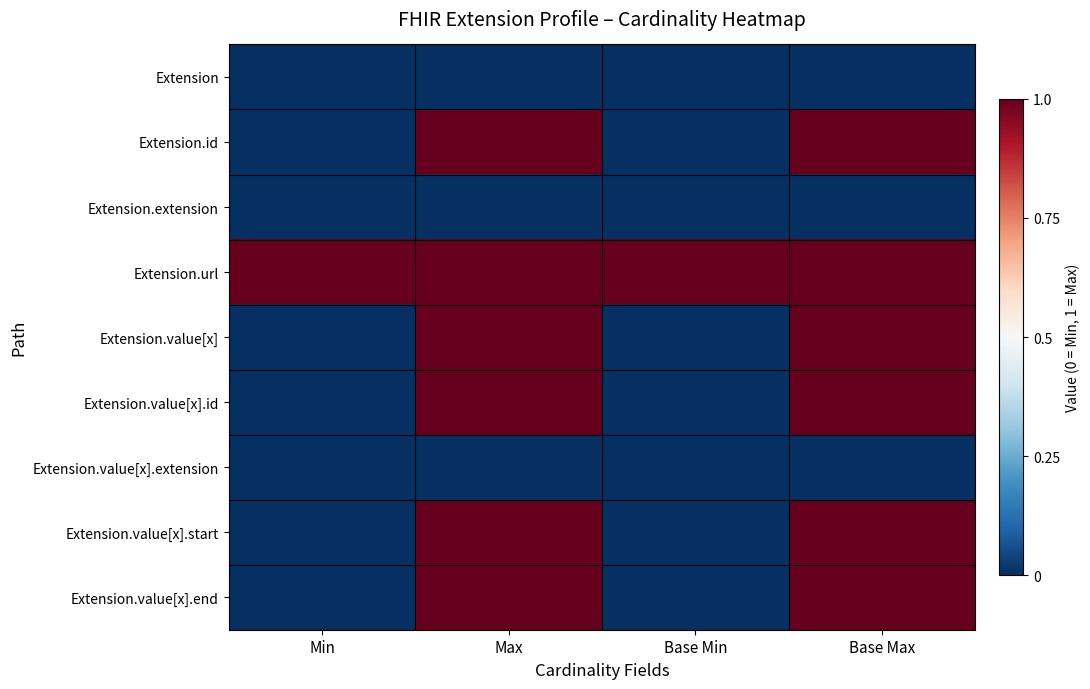

Reading right to left, what are all the values shown in this chart?

Extension: Base Max=0	Base Min=0	Max=0	Min=0
Extension.id: Base Max=1	Base Min=0	Max=1	Min=0
Extension.extension: Base Max=0	Base Min=0	Max=0	Min=0
Extension.url: Base Max=1	Base Min=1	Max=1	Min=1
Extension.value[x]: Base Max=1	Base Min=0	Max=1	Min=0
Extension.value[x].id: Base Max=1	Base Min=0	Max=1	Min=0
Extension.value[x].extension: Base Max=0	Base Min=0	Max=0	Min=0
Extension.value[x].start: Base Max=1	Base Min=0	Max=1	Min=0
Extension.value[x].end: Base Max=1	Base Min=0	Max=1	Min=0